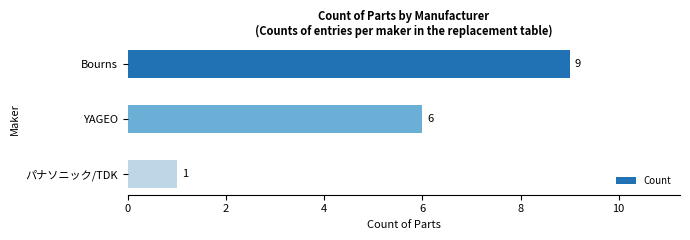

Count the number of data series in this chart.

1